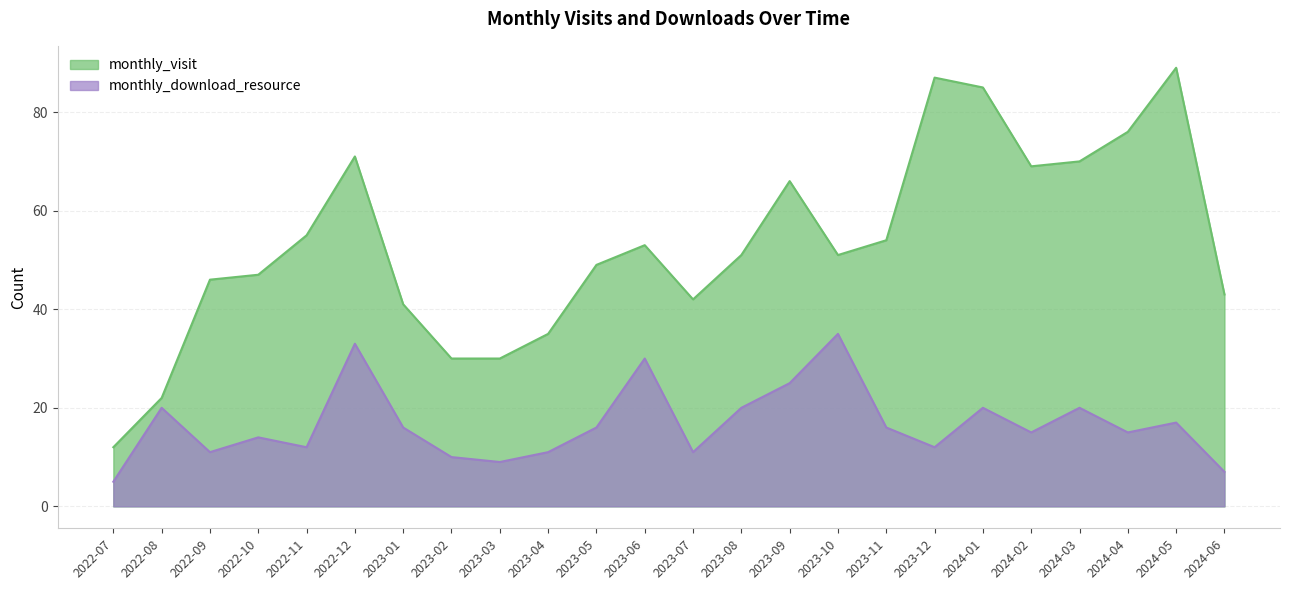

Reading right to left, transcribe all the data shown in this chart.

monthly_visit: 2024-06=43	2024-05=89	2024-04=76	2024-03=70	2024-02=69	2024-01=85	2023-12=87	2023-11=54	2023-10=51	2023-09=66	2023-08=51	2023-07=42	2023-06=53	2023-05=49	2023-04=35	2023-03=30	2023-02=30	2023-01=41	2022-12=71	2022-11=55	2022-10=47	2022-09=46	2022-08=22	2022-07=12
monthly_download_resource: 2024-06=7	2024-05=17	2024-04=15	2024-03=20	2024-02=15	2024-01=20	2023-12=12	2023-11=16	2023-10=35	2023-09=25	2023-08=20	2023-07=11	2023-06=30	2023-05=16	2023-04=11	2023-03=9	2023-02=10	2023-01=16	2022-12=33	2022-11=12	2022-10=14	2022-09=11	2022-08=20	2022-07=5